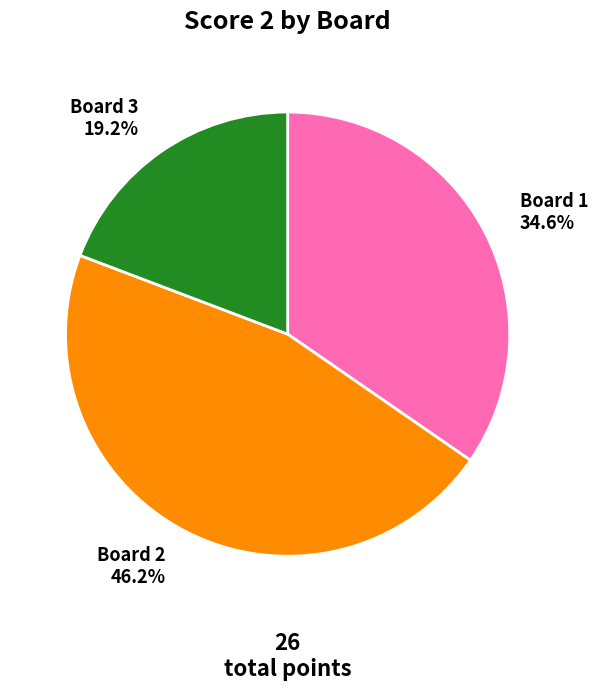

Is it true that Board 1 is 35% of the pie?

True